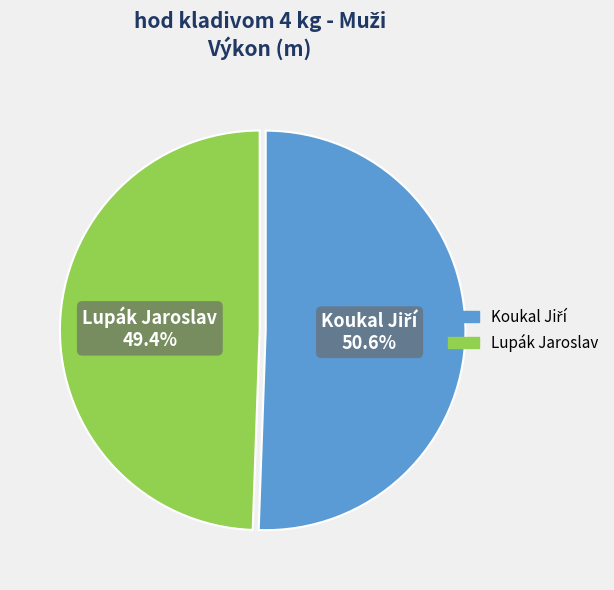

How many slices are in this pie chart?

2